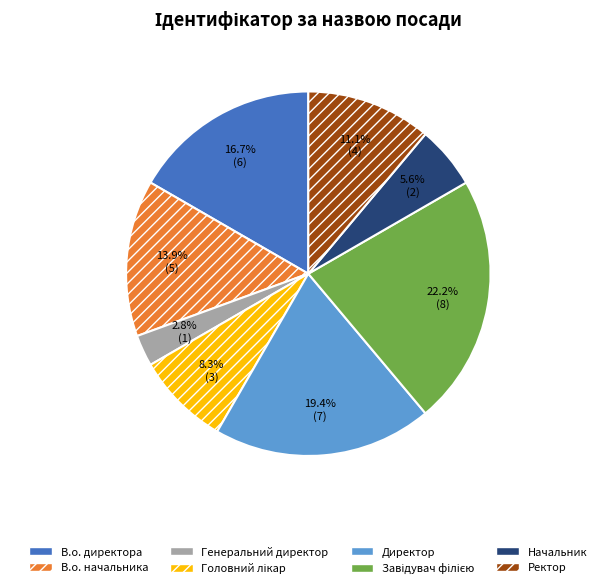

Between Начальник and Директор, which is larger?

Директор